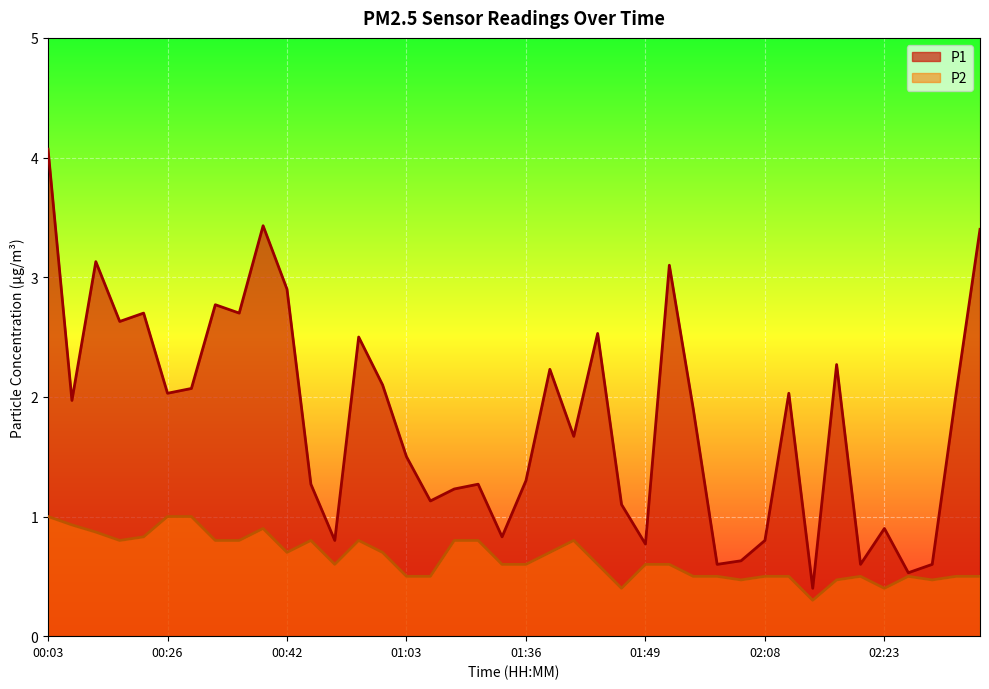

Rank the series by their maximum value, from lowest to highest.

P2, P1